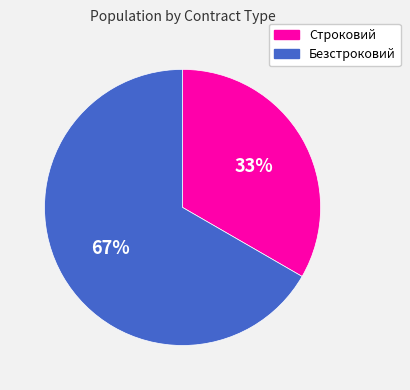

Is there any slice that represents more than half of the pie?

Yes